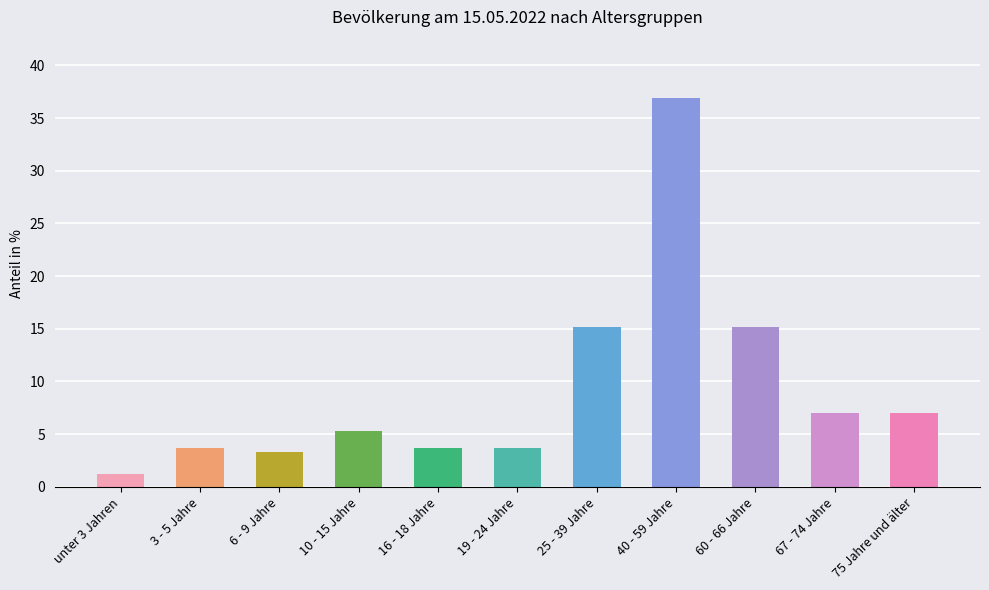

What is the change in value from 10 - 15 Jahre to 16 - 18 Jahre?

-1.6